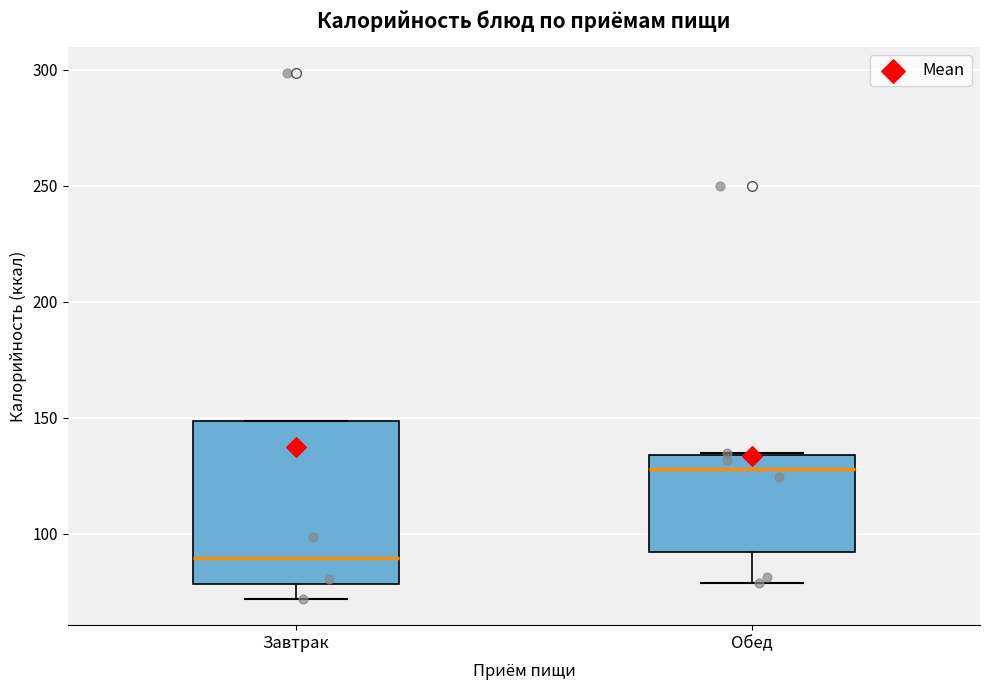

Which box's median line is the highest?

Обед